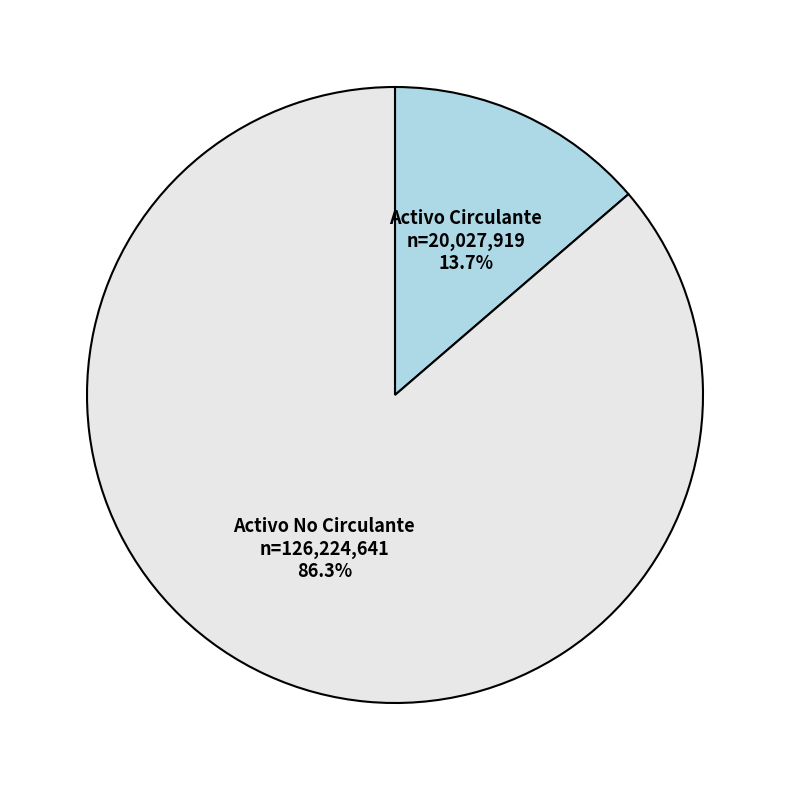

Approximately how many times larger is the value at Activo No Circulante compared to Activo Circulante?

6.3